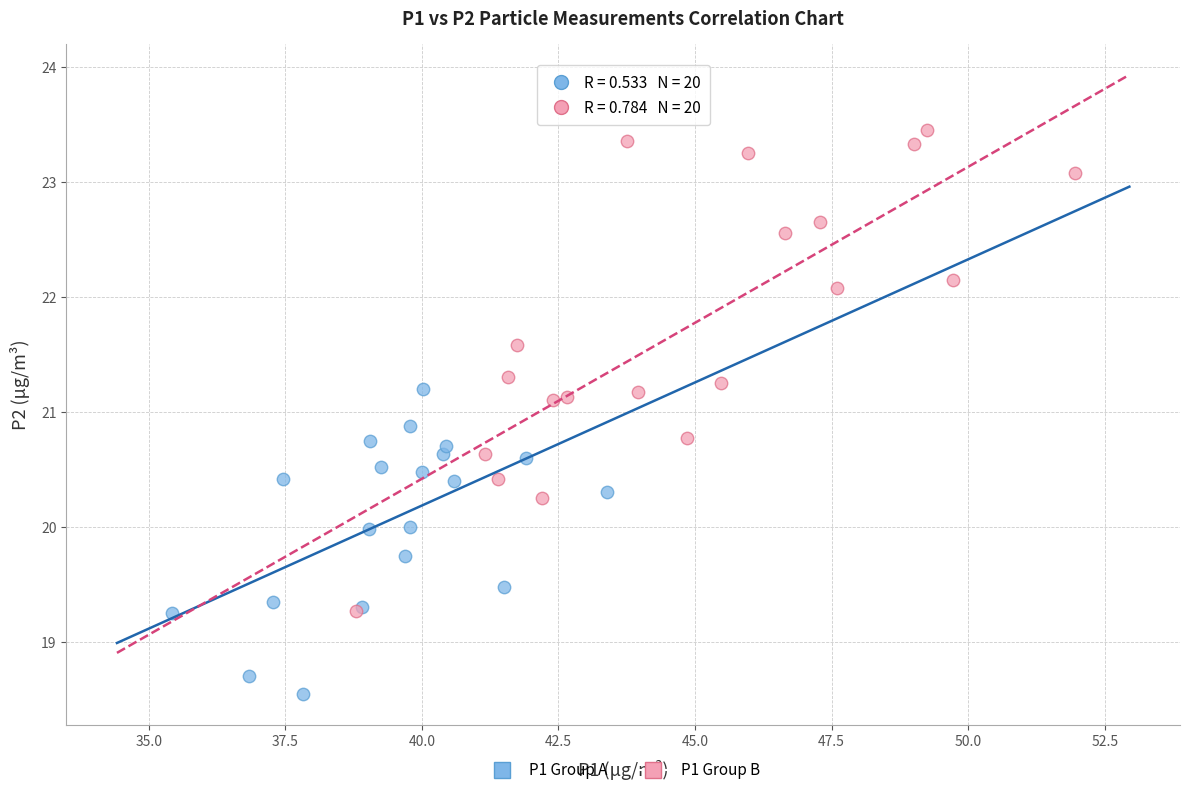

Which series contains the lowest Y value?

P1 Group A